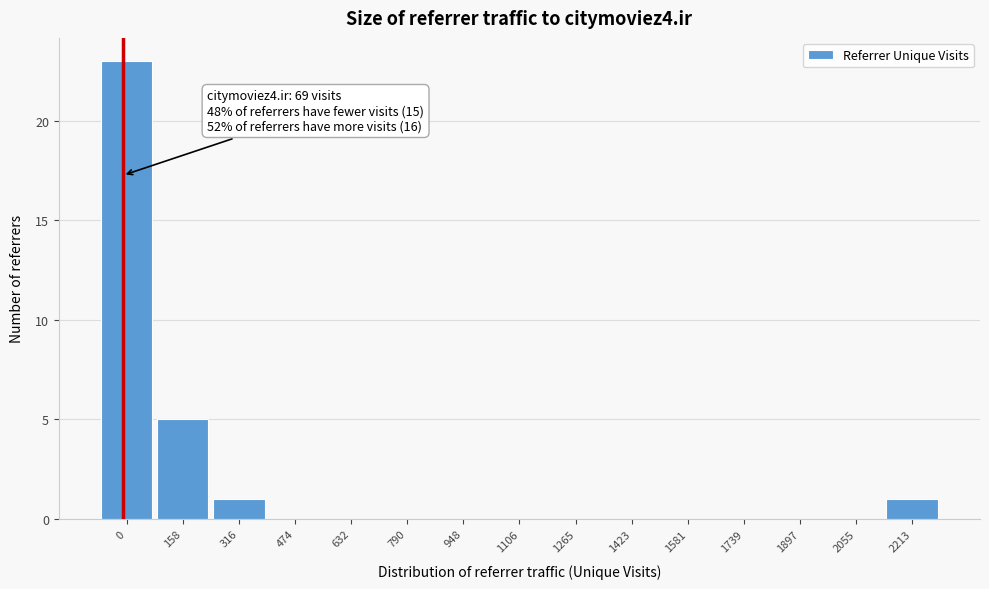

Reading left to right, extract all data points from this chart.

0=23	158=5	316=1	474=0	632=0	790=0	948=0	1106=0	1265=0	1423=0	1581=0	1739=0	1897=0	2055=0	2213=1